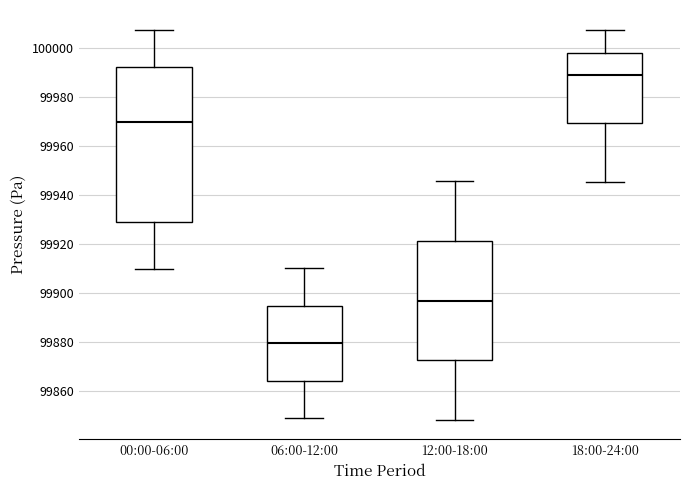

Reading left to right, read every box against the y-axis: the position of its median line, the range the box covers, and the ends of its whiskers. The values are not printed on the chart, so give them approximately, as read against the axis.

00:00-06:00: median 99970, box 99928 to 99992, whiskers 99910 to 100008
06:00-12:00: median 99880, box 99864 to 99894, whiskers 99848 to 99910
12:00-18:00: median 99896, box 99872 to 99922, whiskers 99848 to 99946
18:00-24:00: median 99988, box 99970 to 99998, whiskers 99946 to 100008